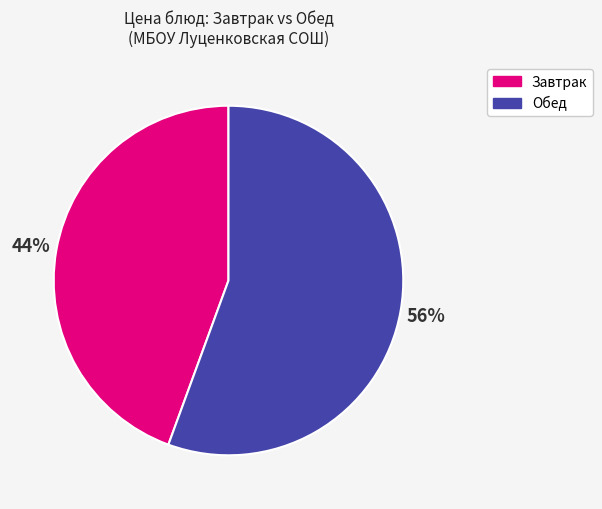

To the nearest percent, what is the average slice percentage?

50%